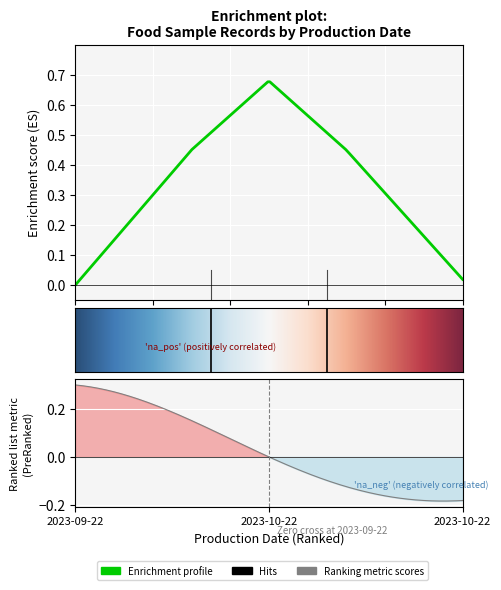

Which has a higher value, 2023-10-22 or 2023-09-22?

2023-10-22